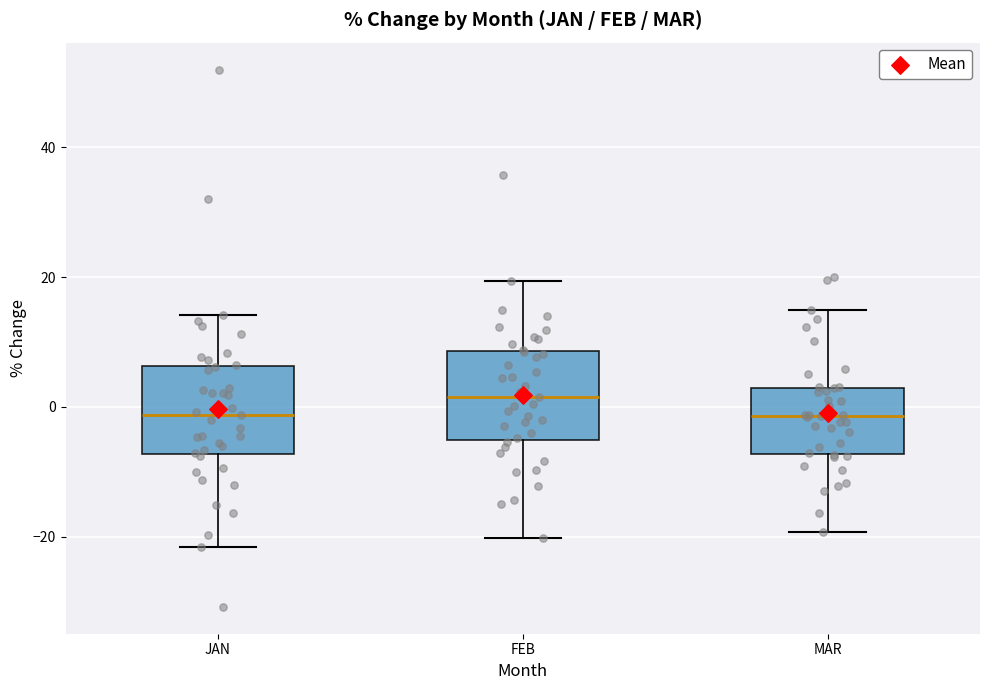

Reading left to right, read every box against the y-axis: the position of its median line, the range the box covers, and the ends of its whiskers. The values are not printed on the chart, so give them approximately, as read against the axis.

JAN: median -2, box -8 to 6, whiskers -22 to 14
FEB: median 2, box -6 to 8, whiskers -20 to 20
MAR: median -2, box -8 to 2, whiskers -20 to 14